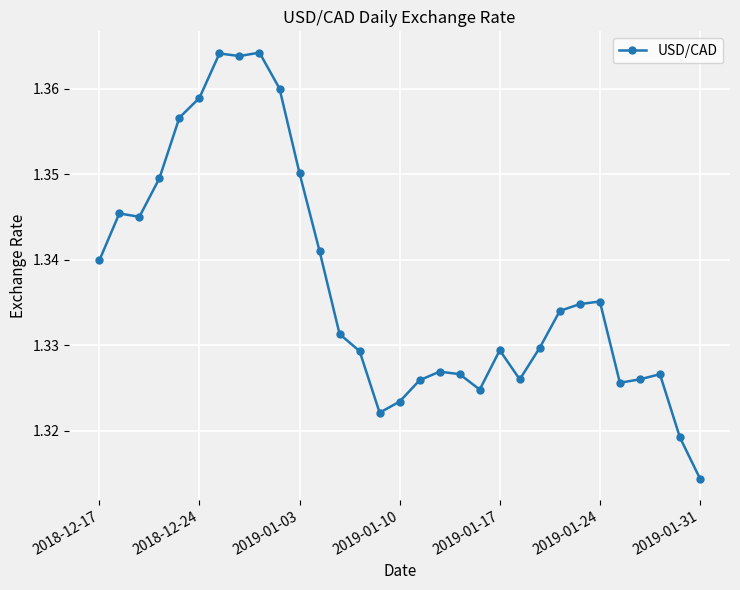

True or false: the data has more than 0 interior local peaks.

True